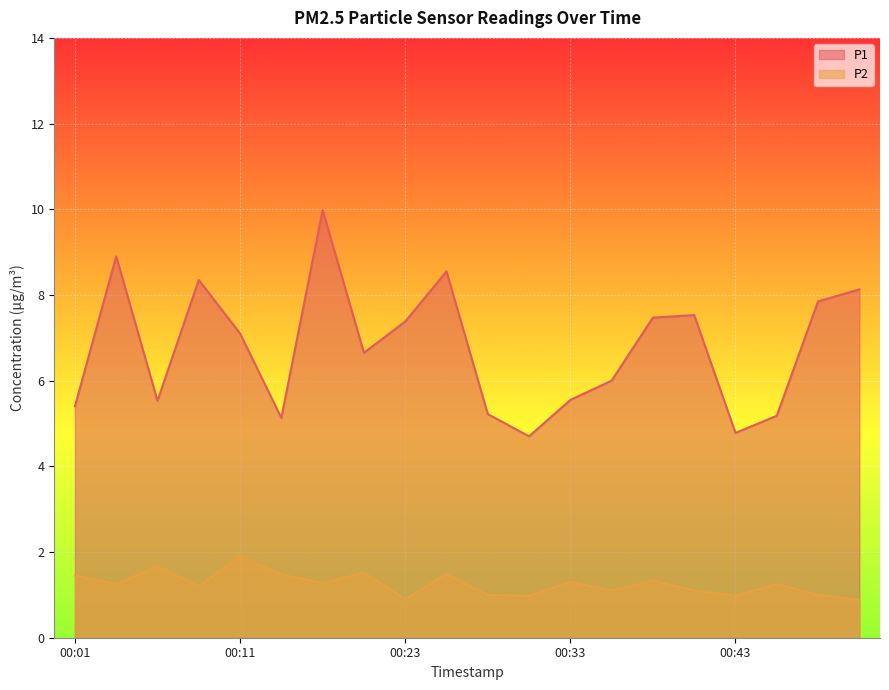

What is the lowest value of the P1 series?

4.7